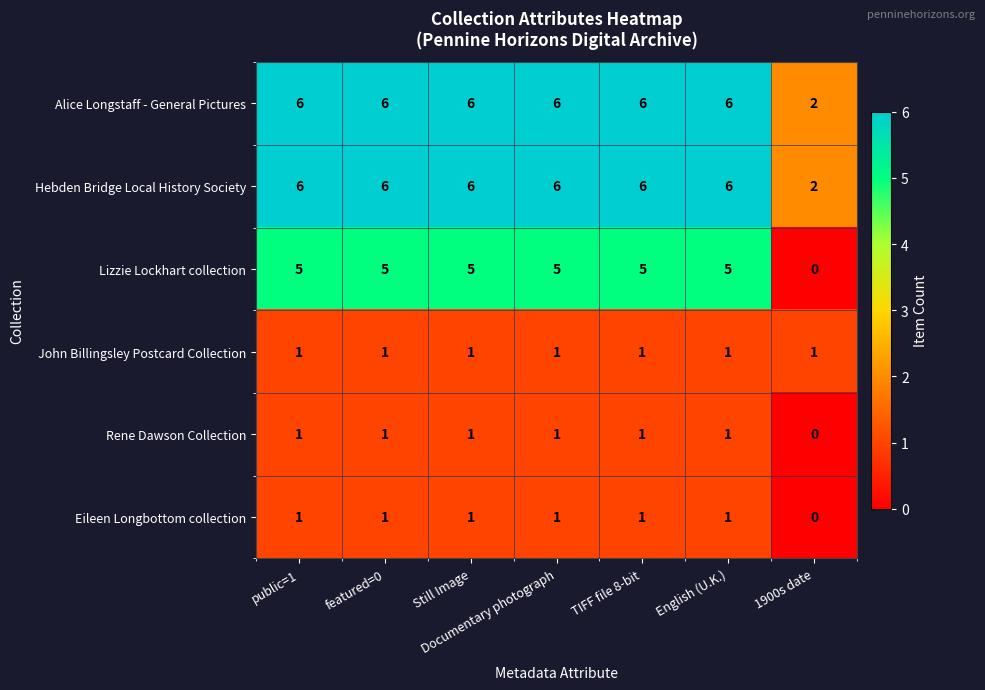

At how many categories does at least one series exceed 1?

7